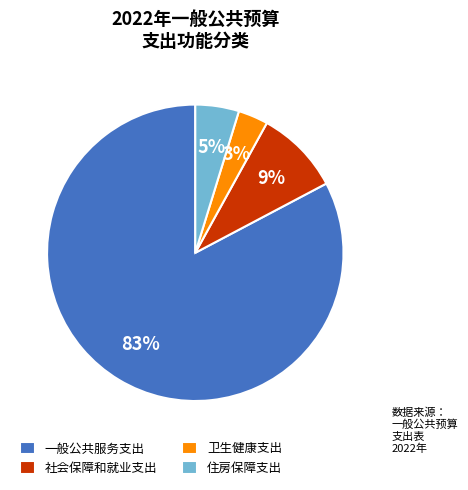

What is the smallest slice in the pie chart?

卫生健康支出